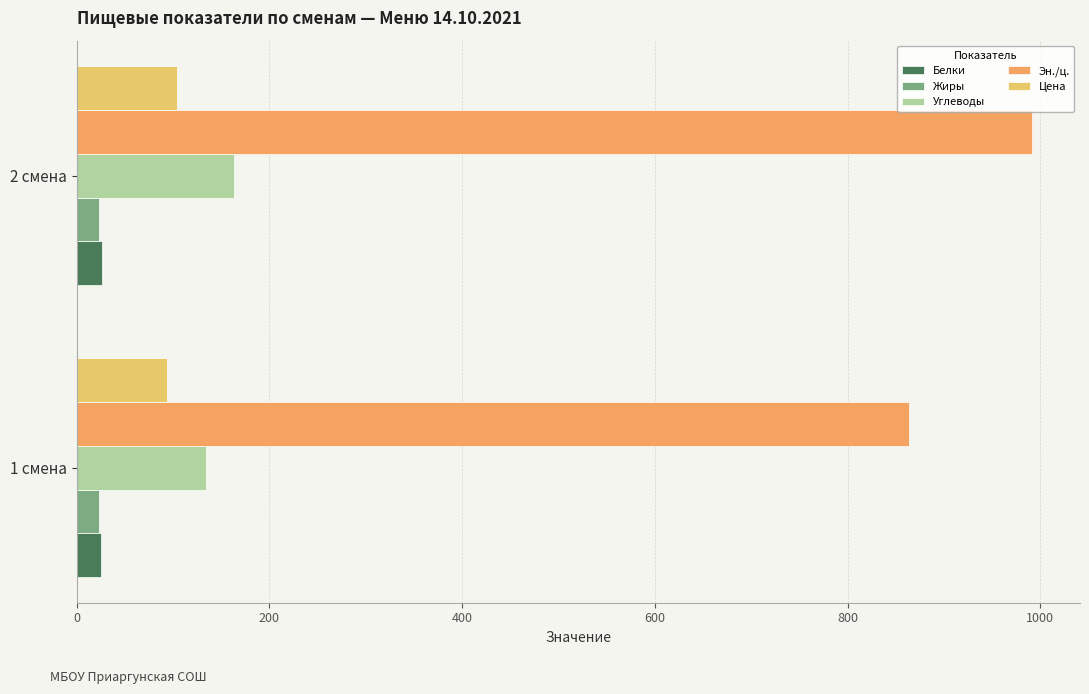

What is the total value across all series at 1 смена?

1140.0